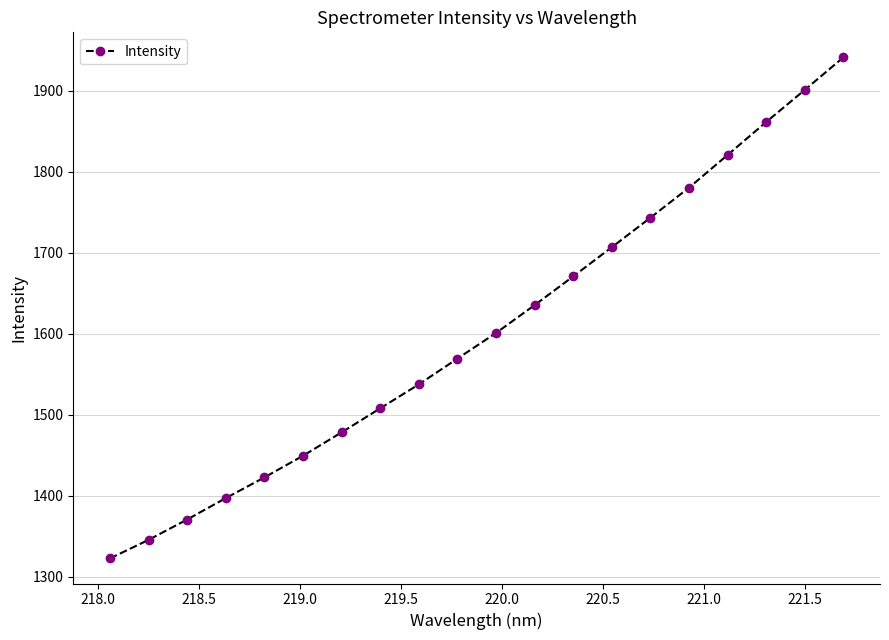

What is the average value?

1603.2